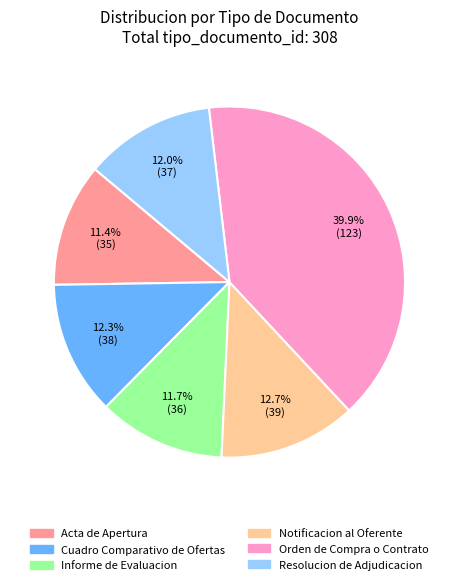

How many segments does this pie chart have?

6